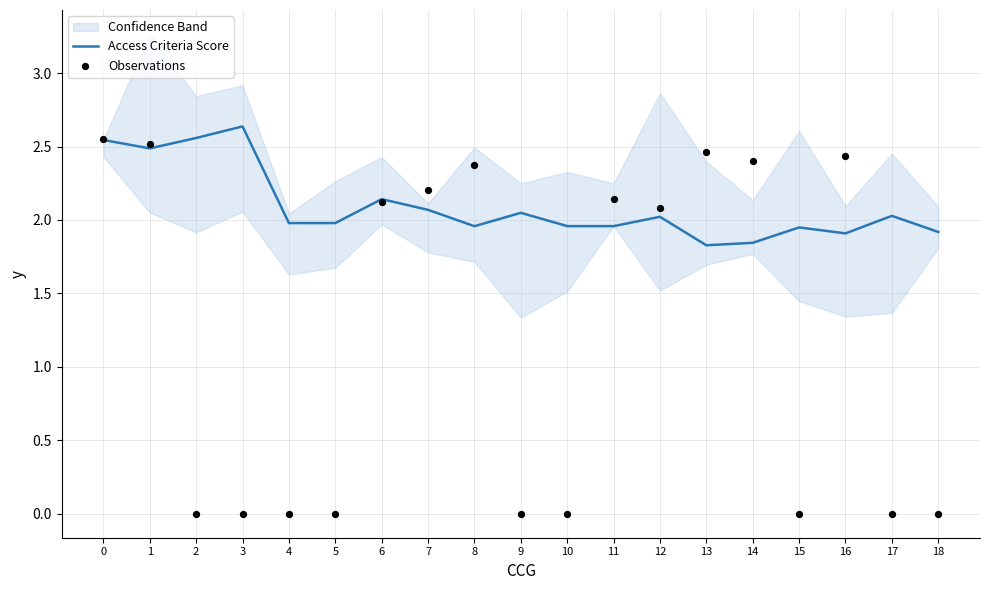

Which series has the largest Y range (max minus min)?

Observations